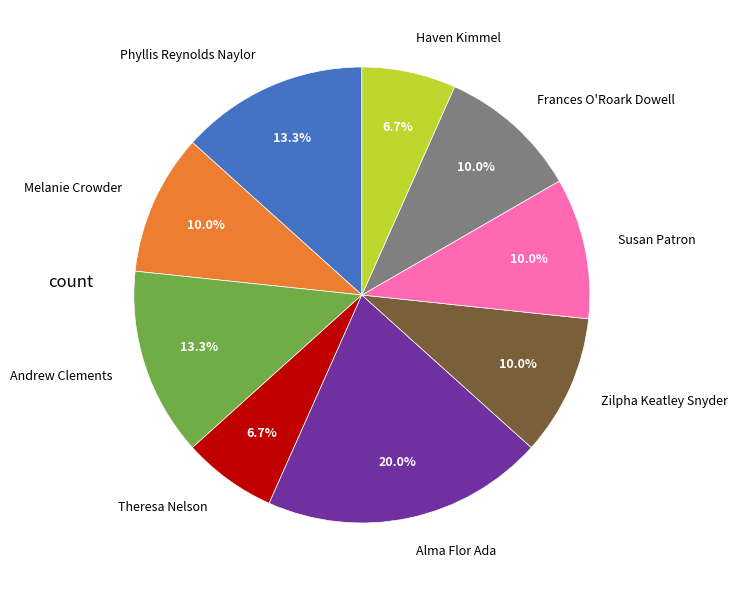

Combined, what portion of the pie is Melanie Crowder and Andrew Clements?

23.3%